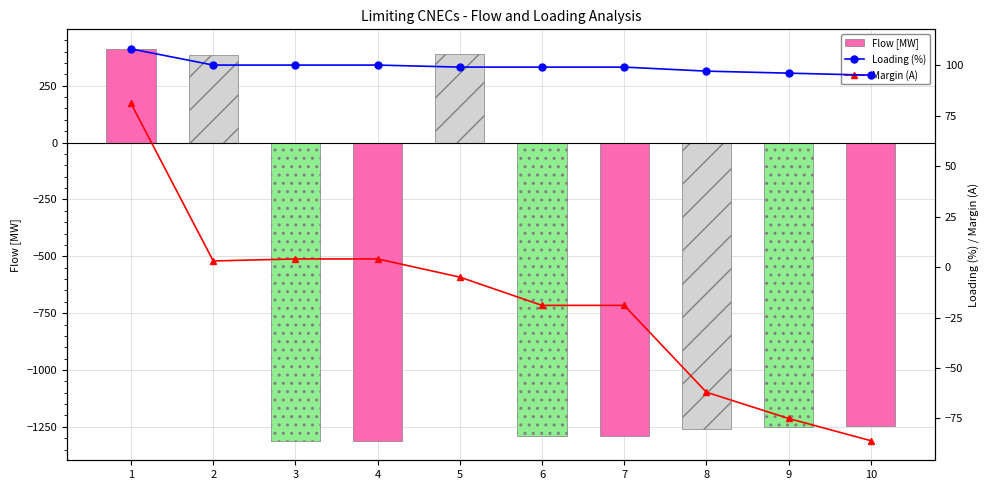

Reading left to right, list all the values displayed in this chart.

Flow [MW]: 412	387	-1311	-1311	388	-1291	-1291	-1261	-1252	-1245
Loading (%): 108	100	100	100	99	99	99	97	96	95
Margin (A): 81	3	4	4	-5	-19	-19	-62	-75	-86